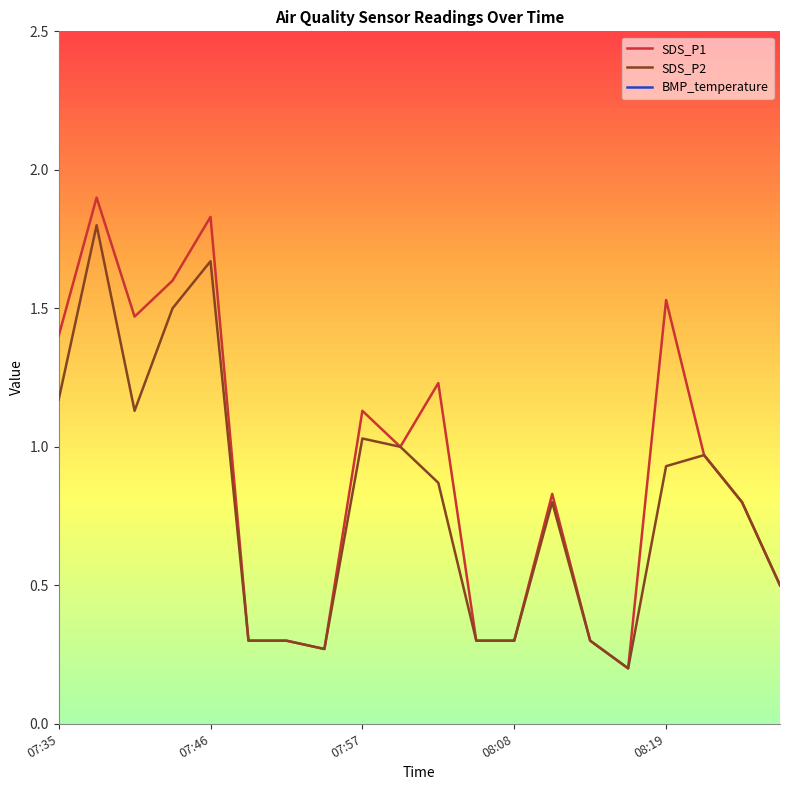

Between 13 and 19, which is larger?

13